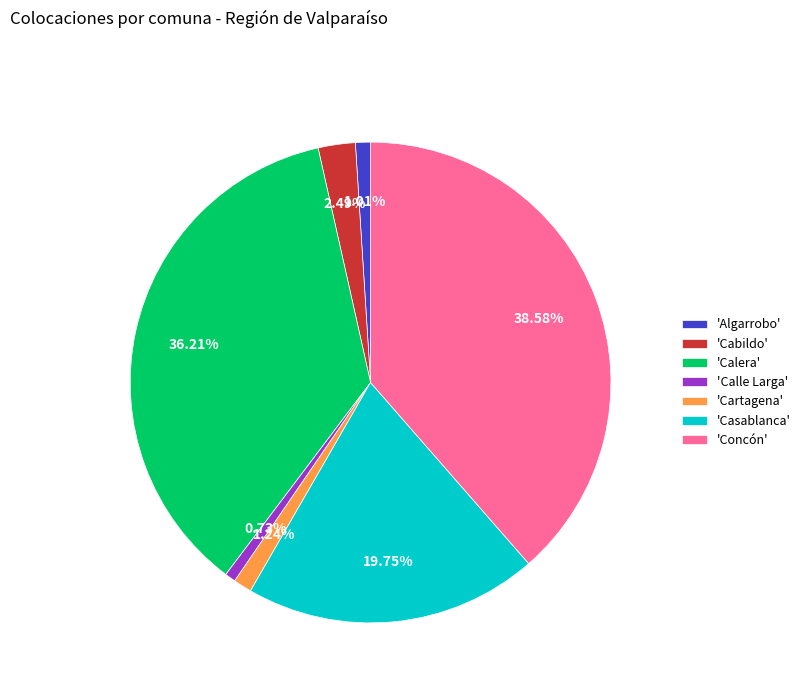

Which slice is the largest?

'Concón'